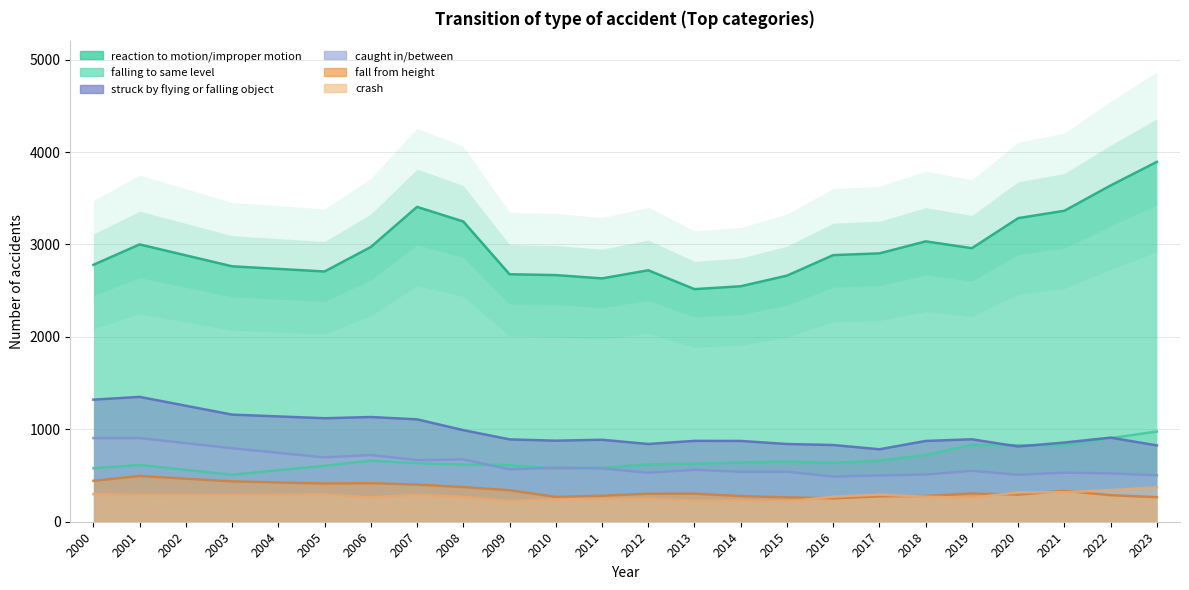

How many interior local valleys does the falling to same level series have?

5